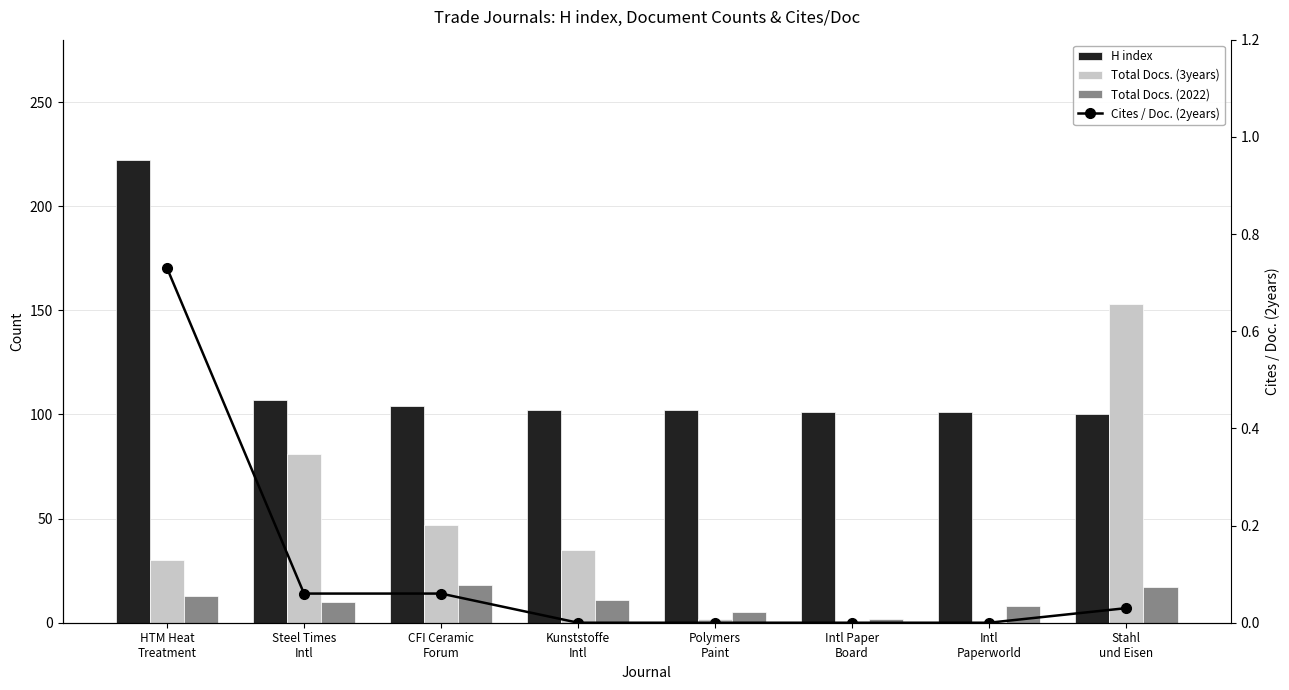

What is the label of the 3rd bar from the left?

CFI Ceramic
Forum